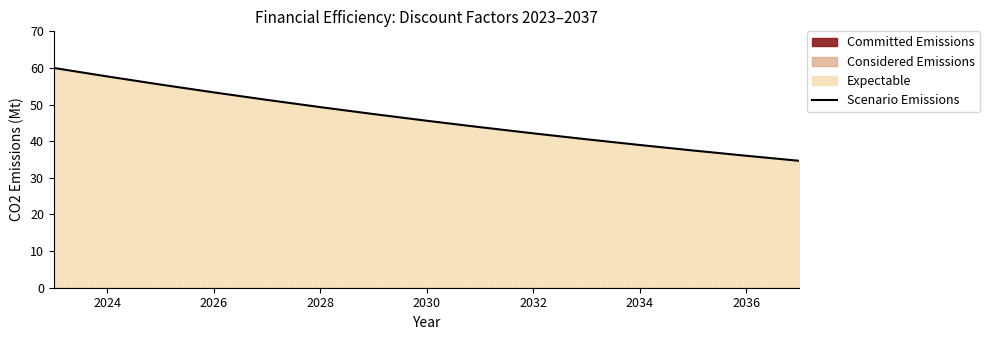

The Scenario Emissions series shows 16.0 at 2026. True or false?

False